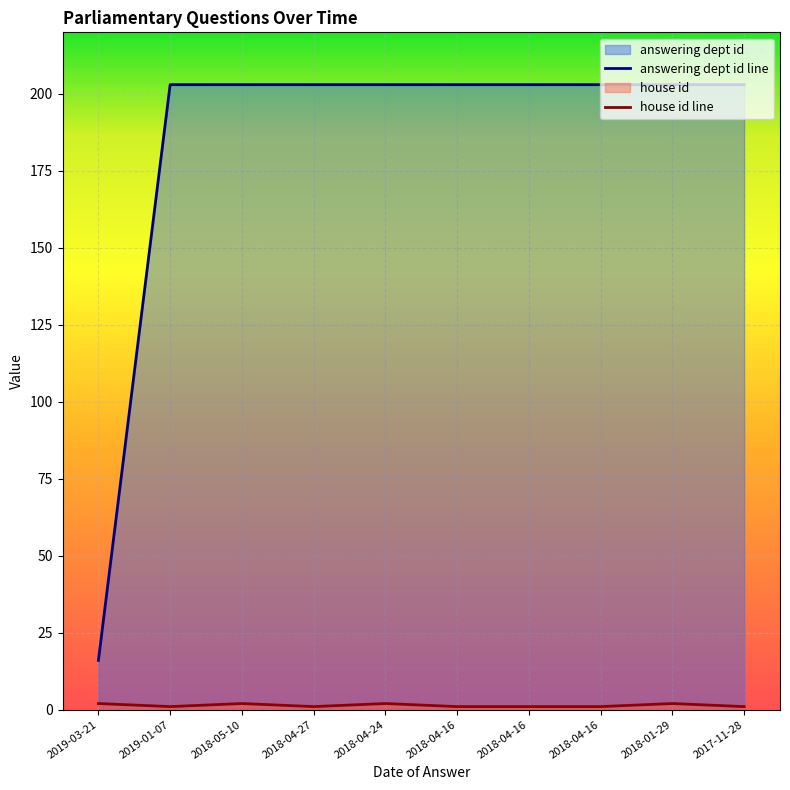

Rank the series by their maximum value, from highest to lowest.

answering dept id, house id